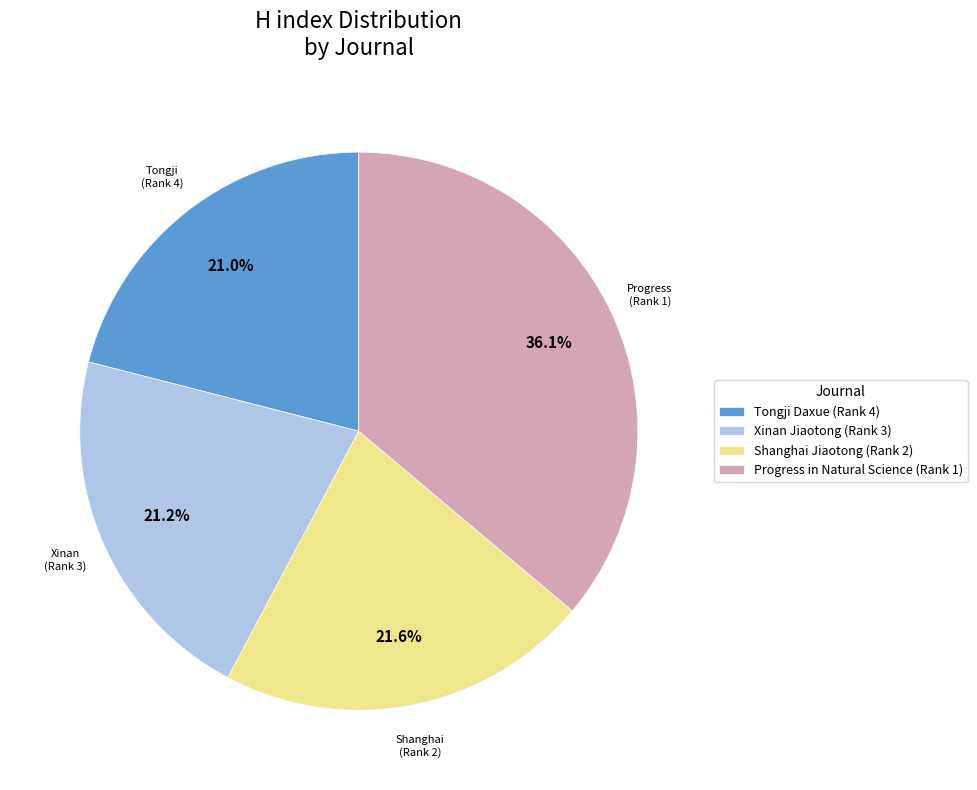

What percentage is the Progress in Natural Science (Rank 1) slice, to the nearest percent?

36%